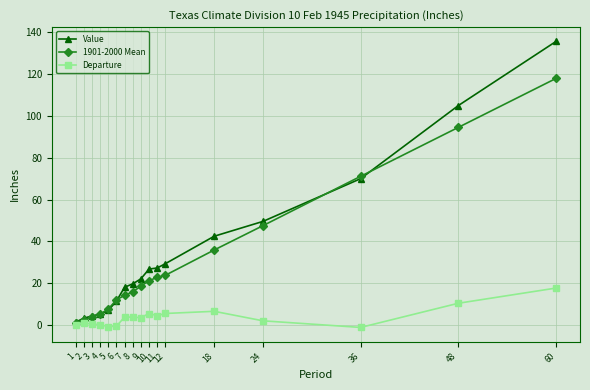

What is the smallest value displayed?

-1.1